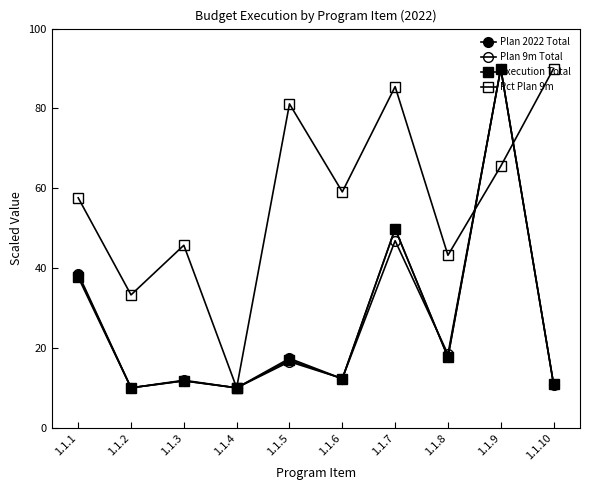

What is the value of the Plan 2022 Total point at the 1st from the left?

38.2